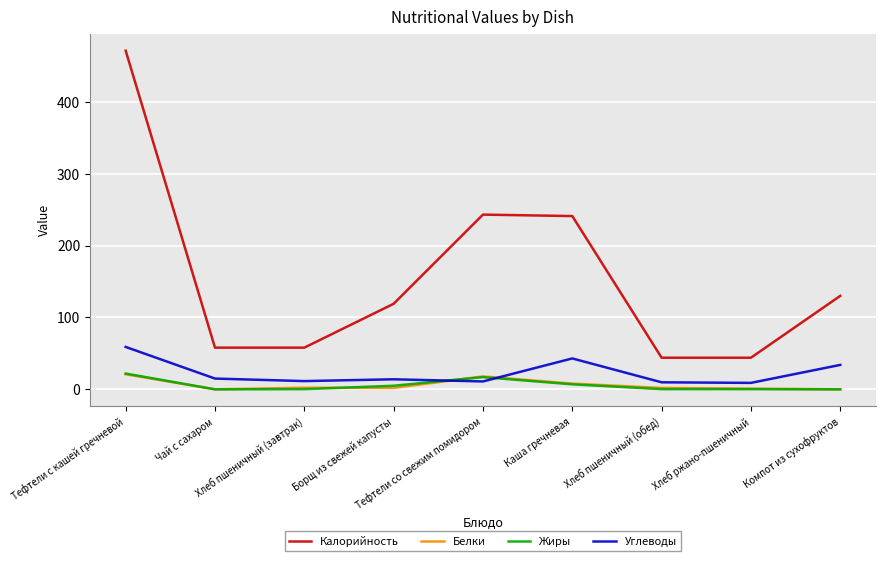

Which series has the largest total across all categories?

Калорийность